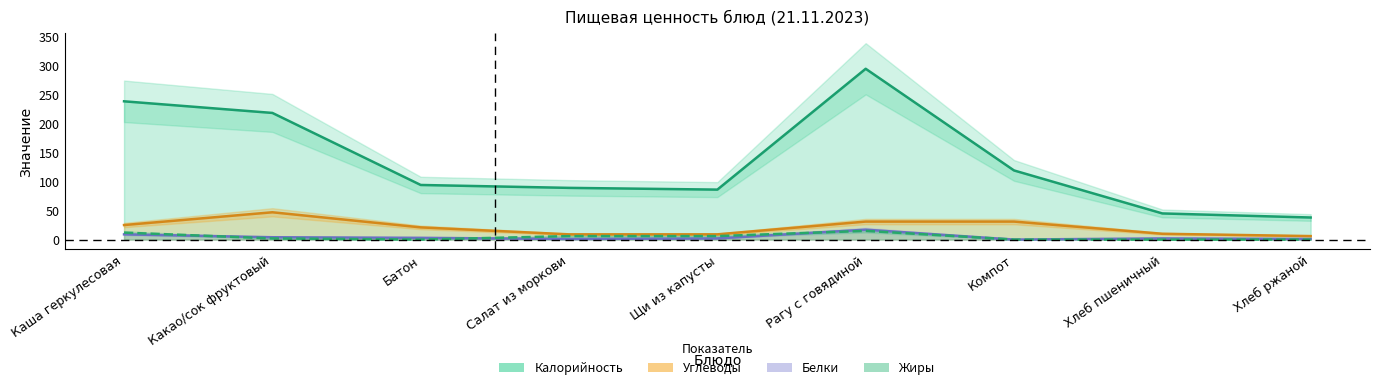

Is it true that Углеводы equals 29 at Батон?

False